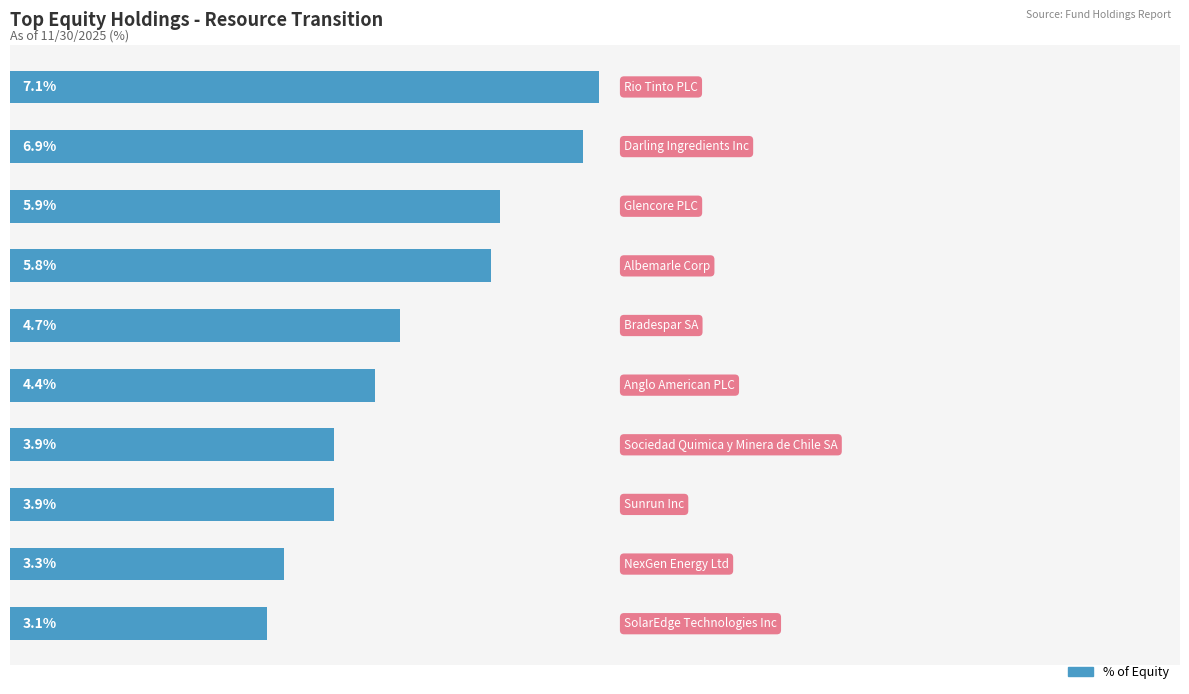

Does the chart contain any negative values?

No